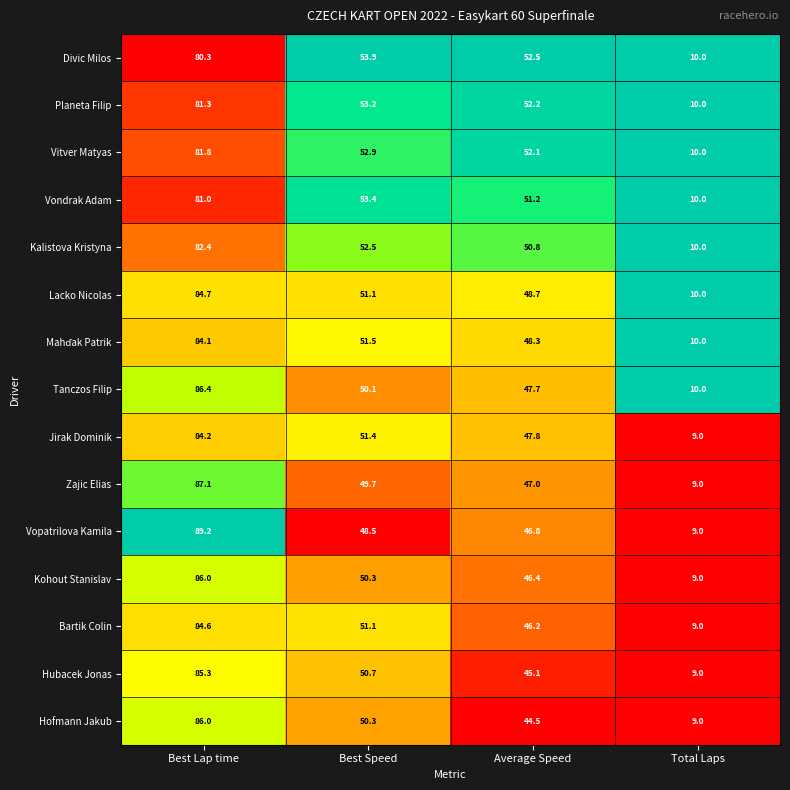

Between Average Speed and Total Laps, which series saw the biggest shift?

Divic Milos